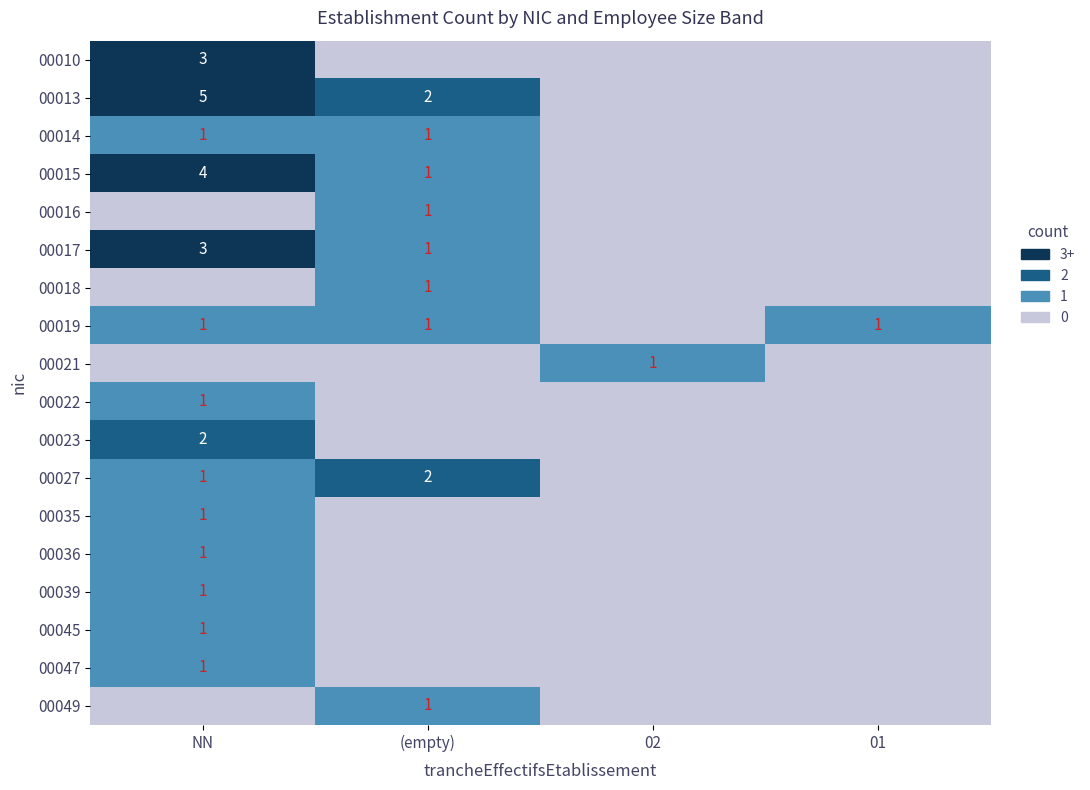

Is it true that 00047 equals 0 at (empty)?

True